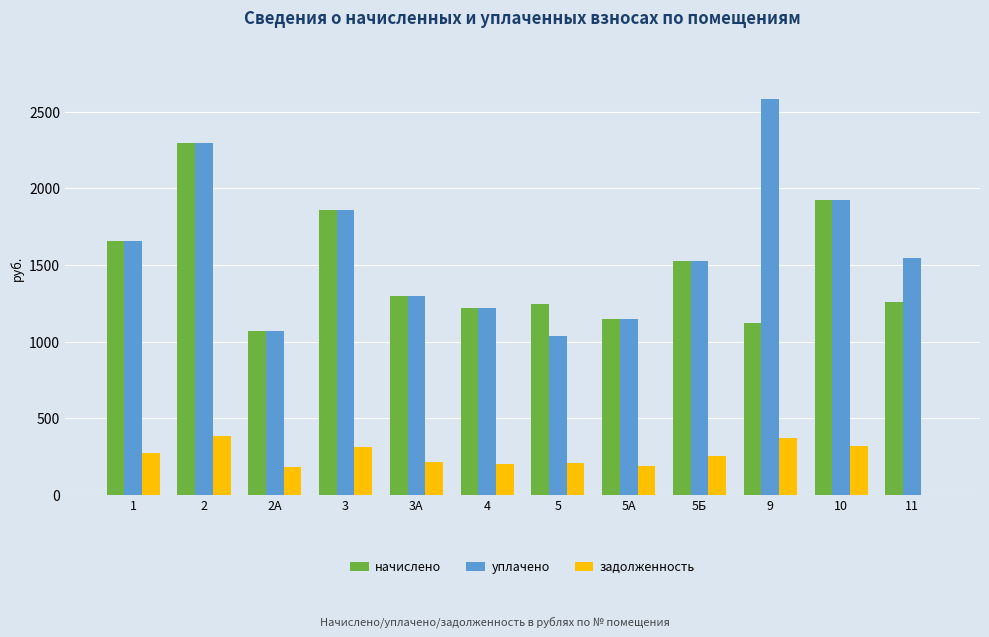

What is the maximum value for уплачено?

2579.9